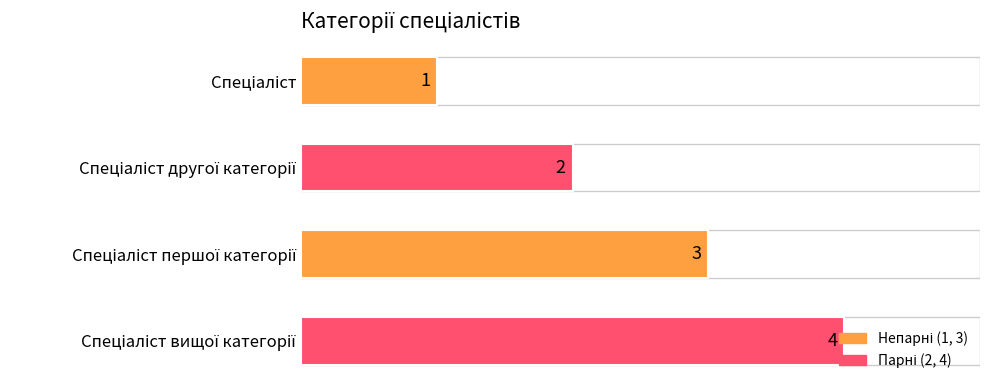

What is the value of the 1st bar from the top?

1